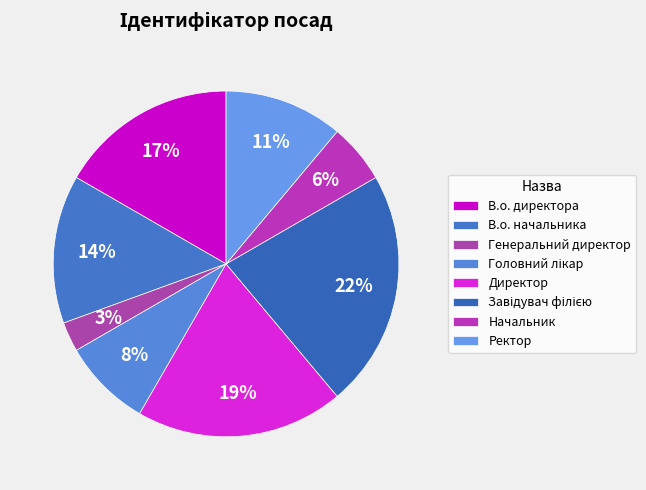

Does any single category account for the majority?

No